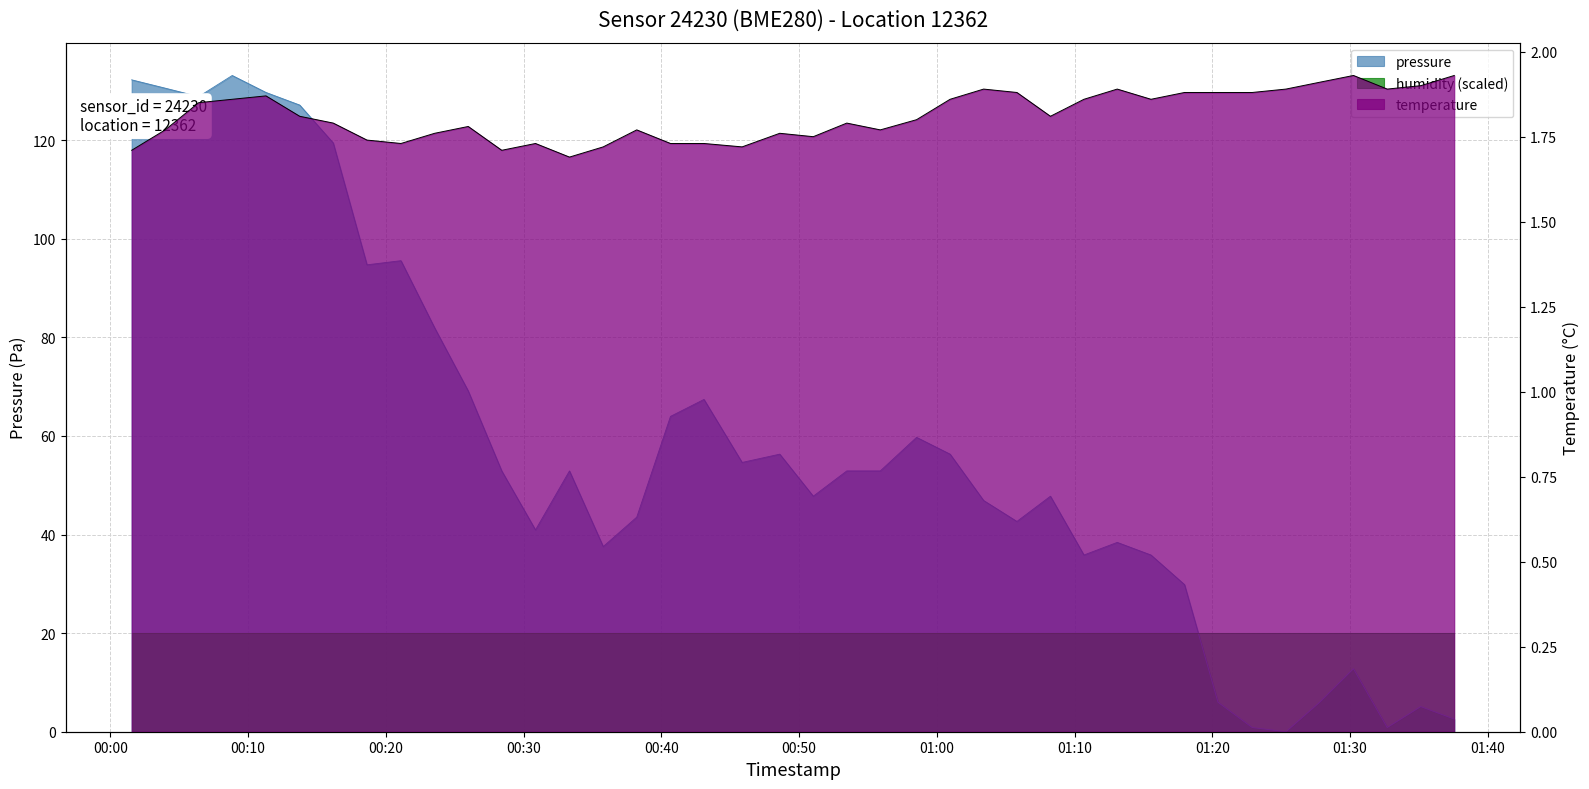

True or false: temperature has a value of 1.9 at 2023-01-30T01:32:42.

True